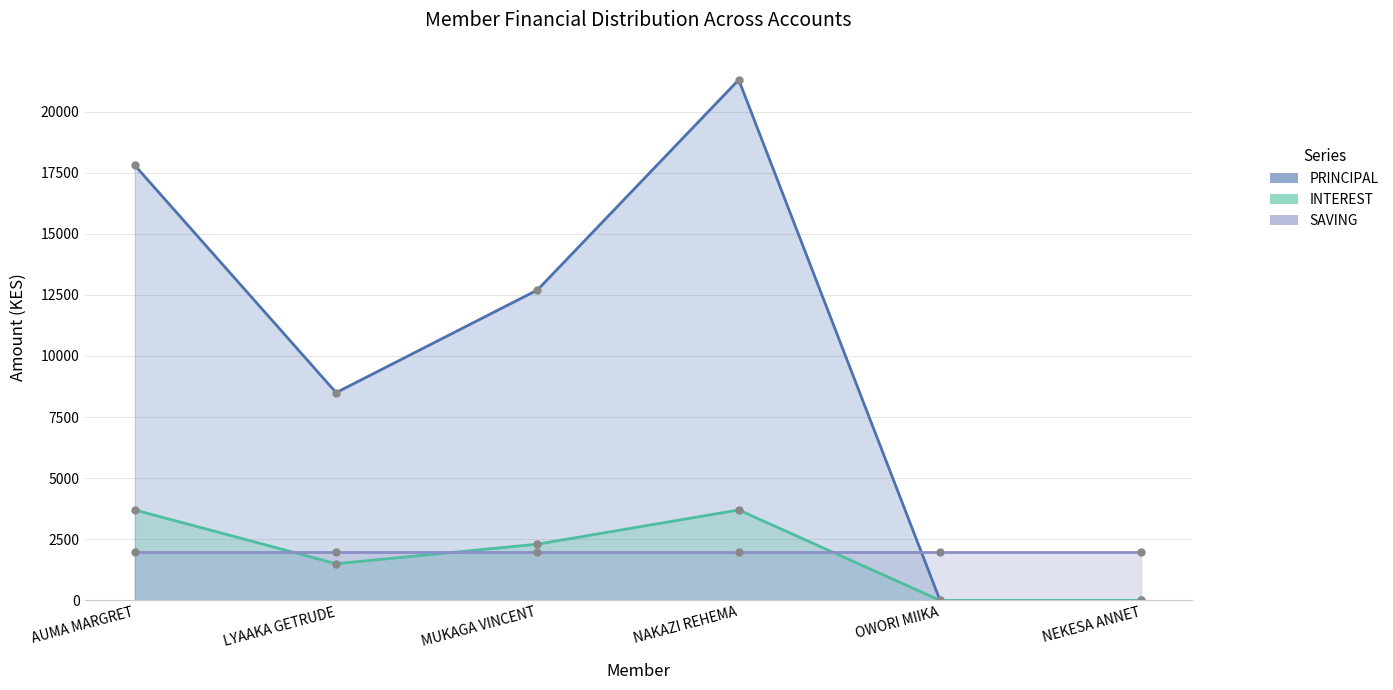

At which category does the chart reach its peak across all series?

NAKAZI REHEMA